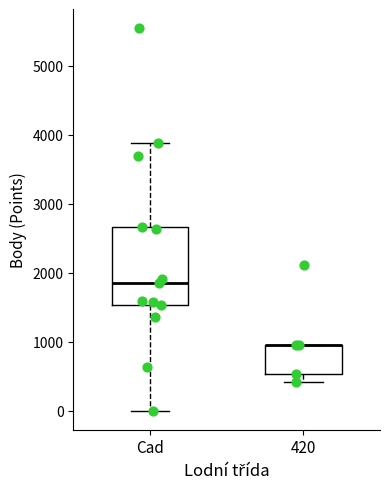

Which box is the tallest, from its lower edge to its upper edge?

Cad